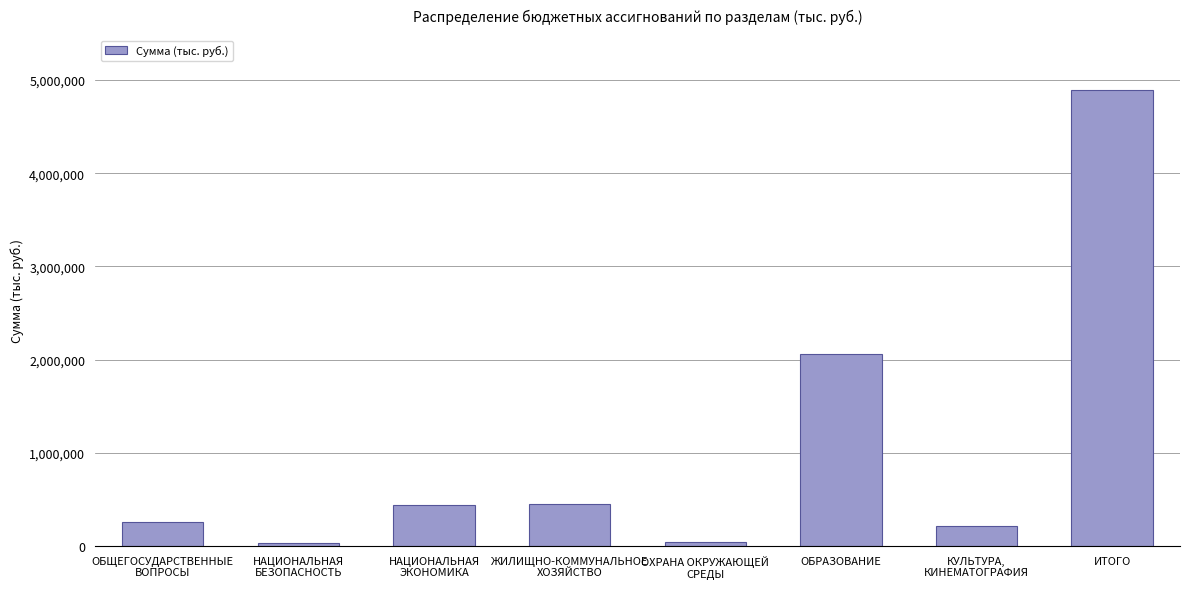

True or false: the data shows 2063790.2 at ОБРАЗОВАНИЕ.

True